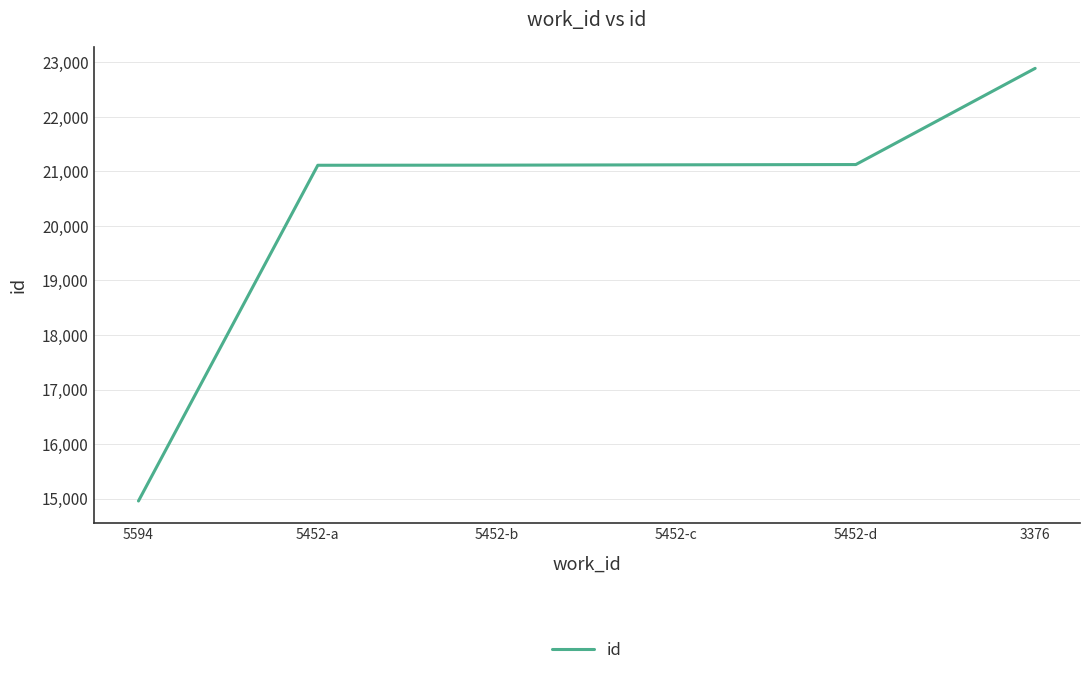

True or false: there are more than 2 points higher than both neighbors.

False